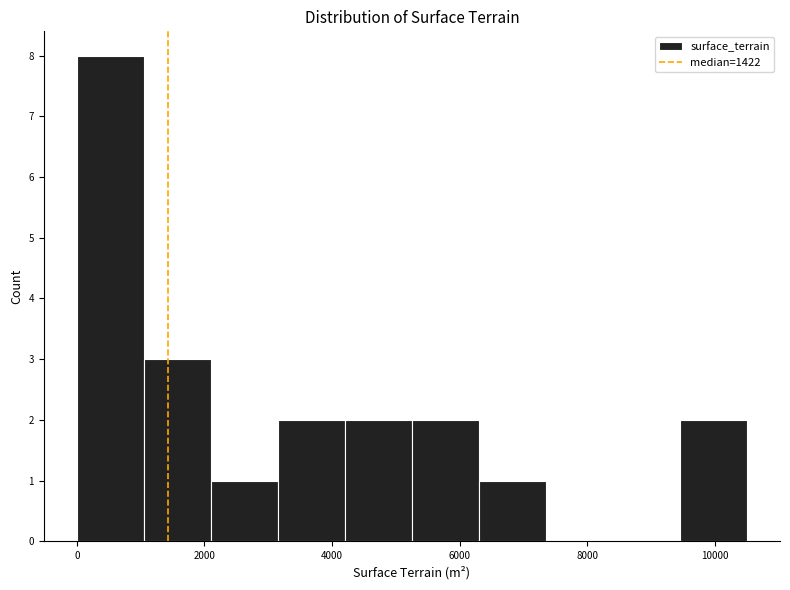

How tall is the bar that spans 4200 to 5200 on the x-axis? Neither the bar edges nor the heights are printed on the chart, so give them approximately, as read against the axes.

2